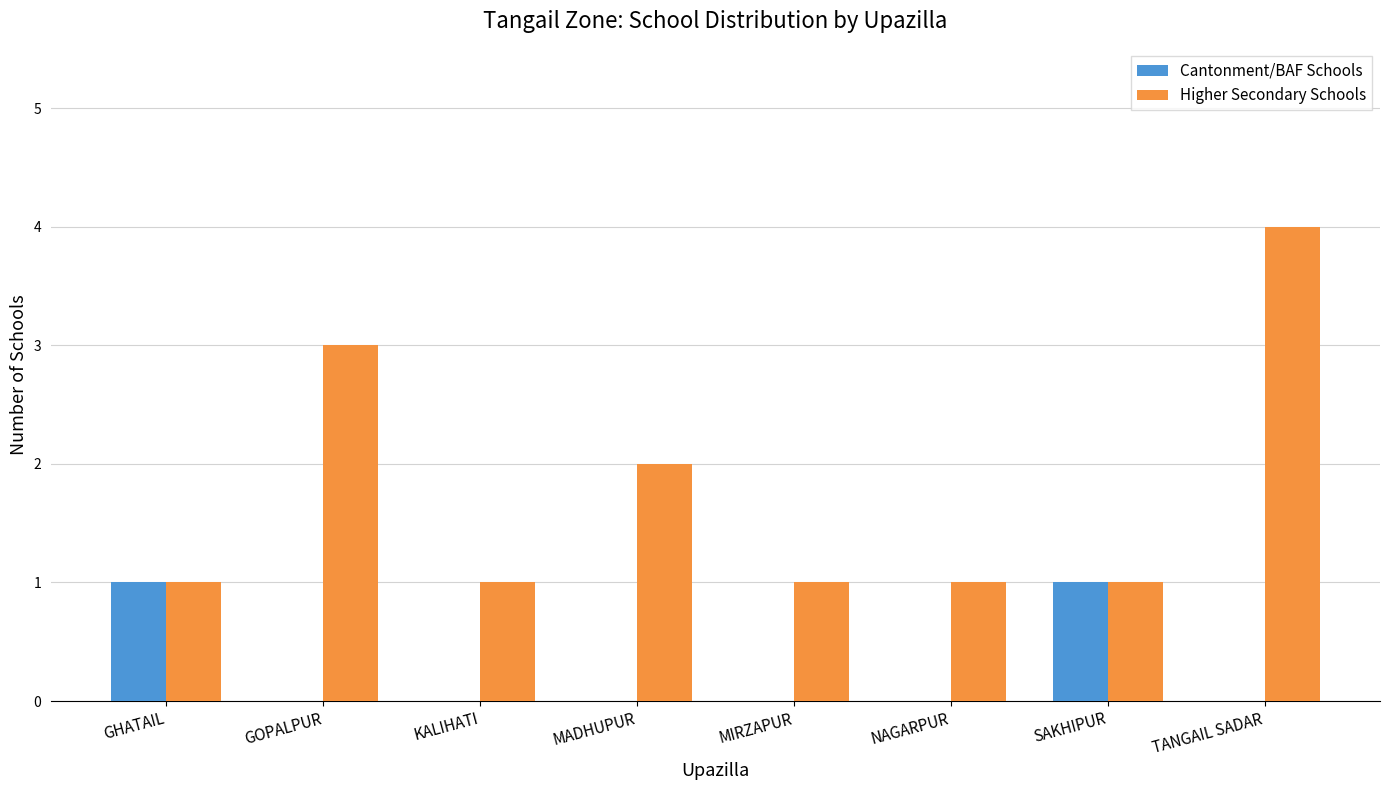

Which series has the largest total across all categories?

Higher Secondary Schools